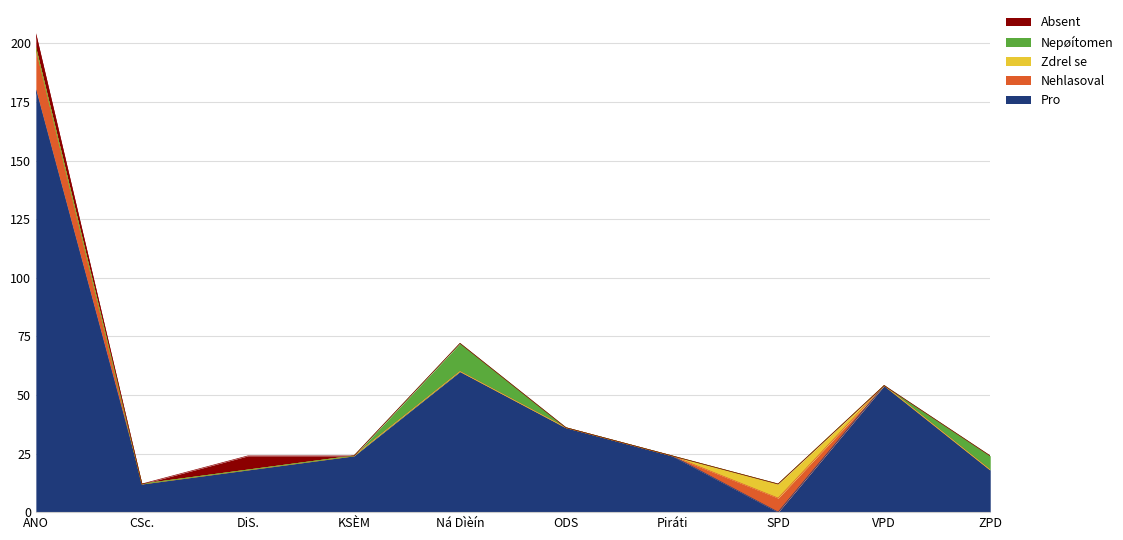

The value of Pro at Piráti is 33. True or false?

False